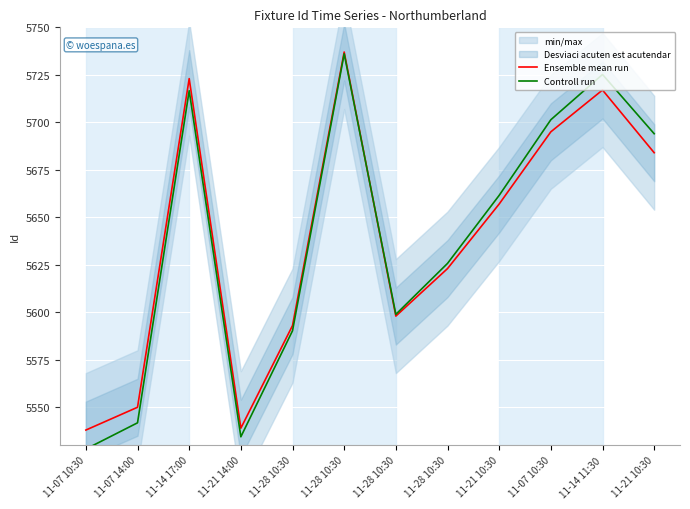

What is the average value of the Ensemble mean run series?

5637.8